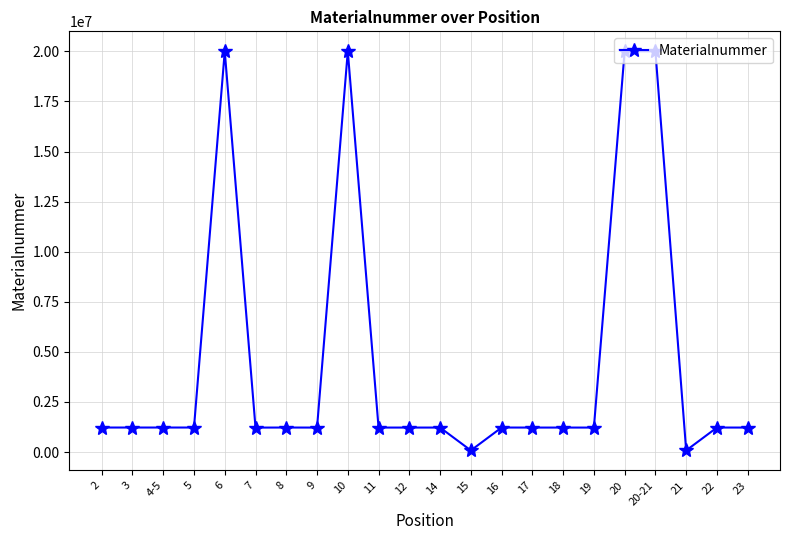

What is the maximum value shown in the chart?

20003160